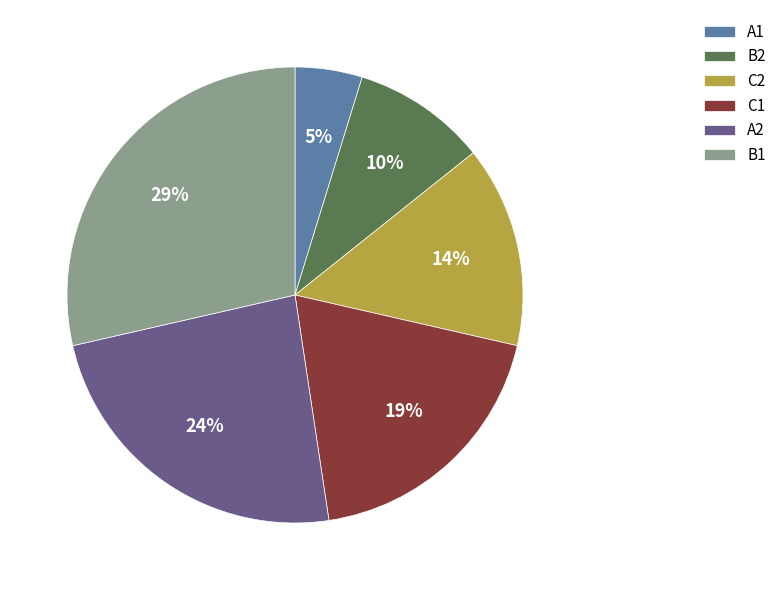

Do A2 and B2 together represent more than half of the pie?

No